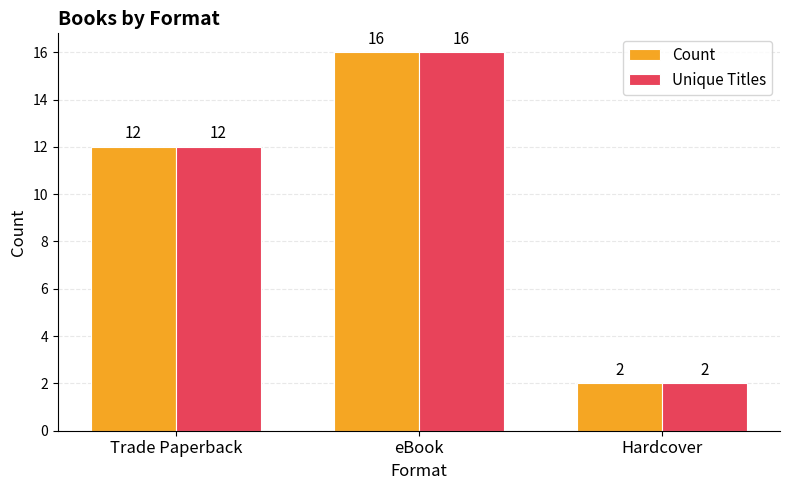

Where is Count nearest to the value 9?

Trade Paperback